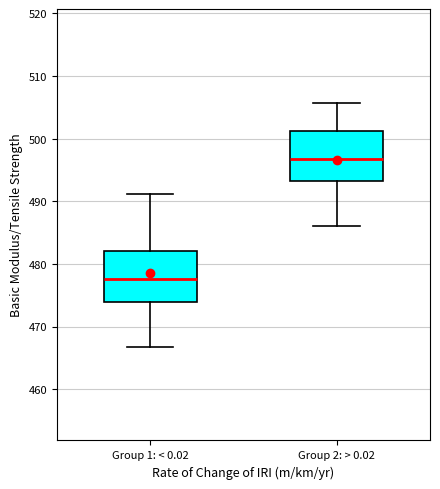

Reading left to right, transcribe this box plot: for each box, give where its median line is, the range the box spans, and where its two whiskers end, as read against the y-axis. The values are not printed on the chart, so give them approximately, as read against the axis.

Group 1: < 0.02: median 478, box 474 to 482, whiskers 467 to 491
Group 2: > 0.02: median 497, box 493 to 501, whiskers 486 to 506